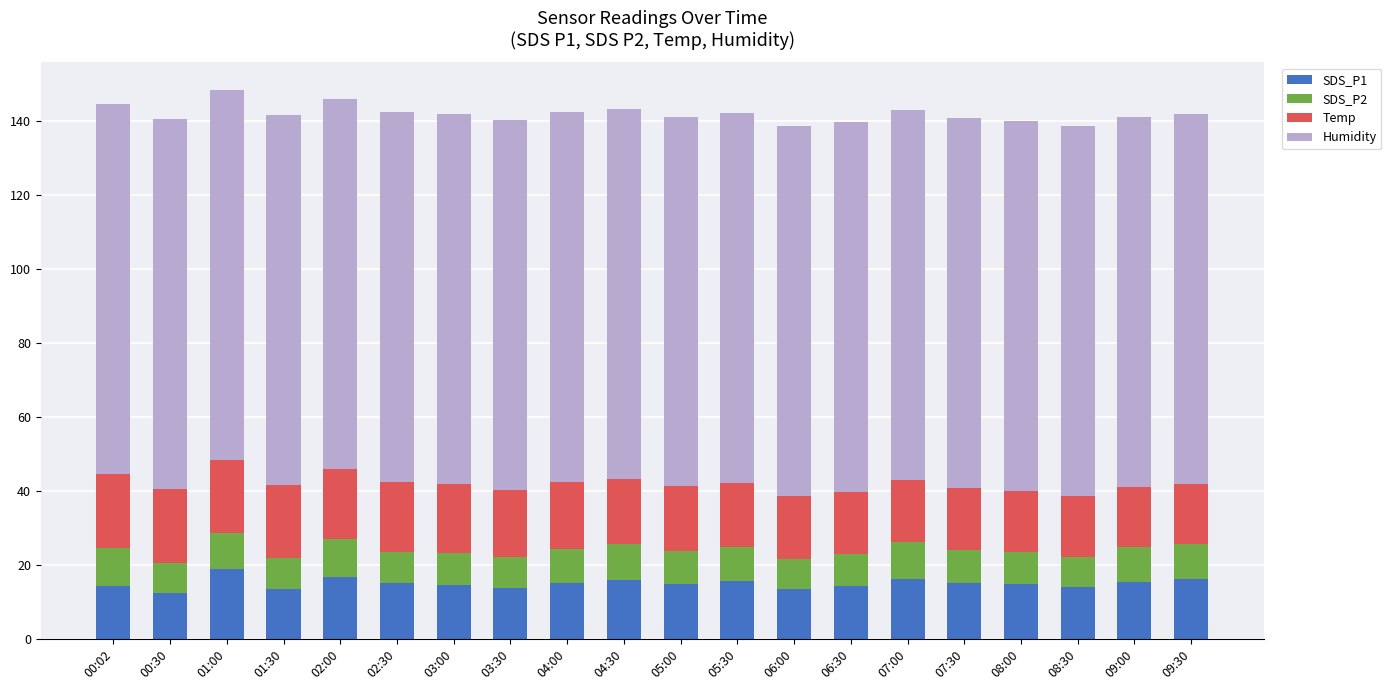

What is the average value of the SDS_P1 series?

15.0